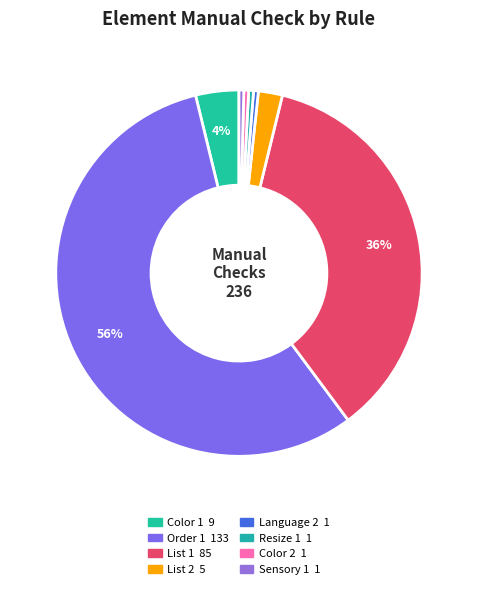

To the nearest percent, what percentage of the pie is Order 1?

56%